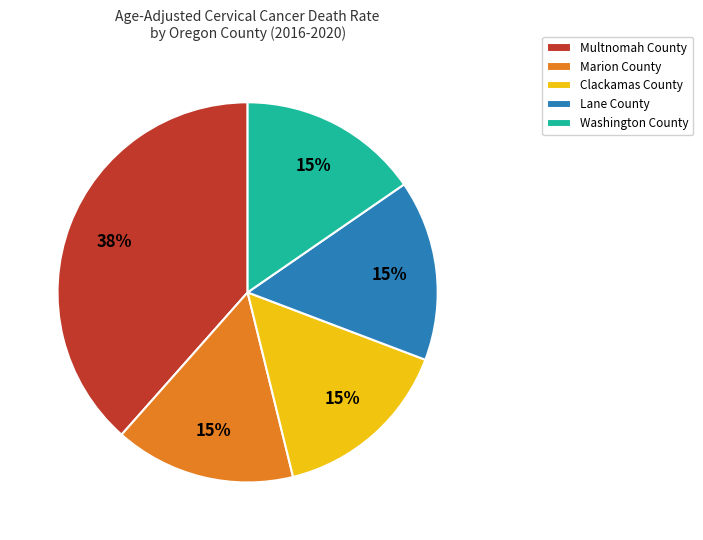

Do Multnomah County and Marion County together represent more than half of the pie?

Yes